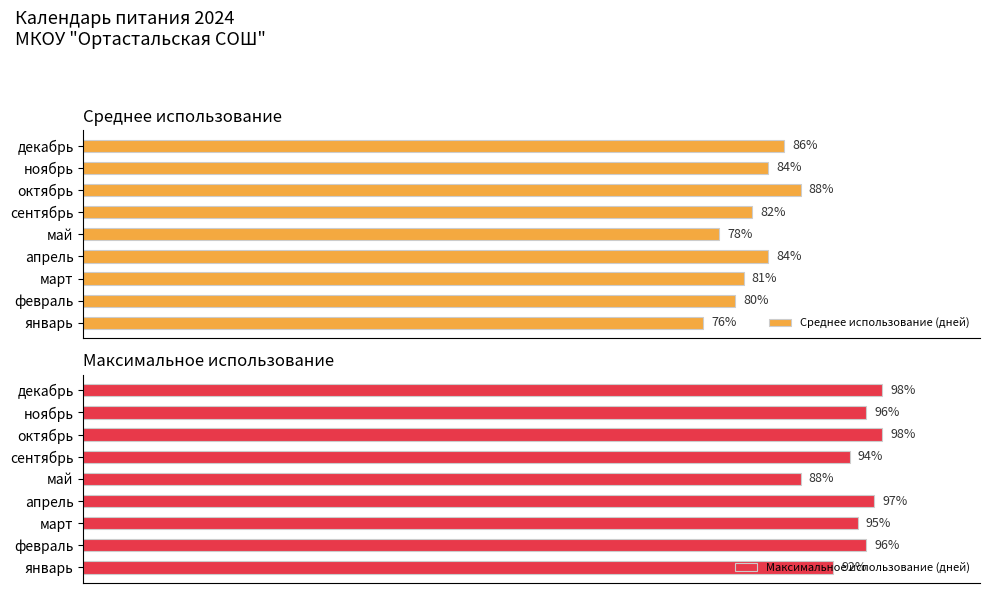

At which label does Среднее использование (дней) reach its peak?

октябрь